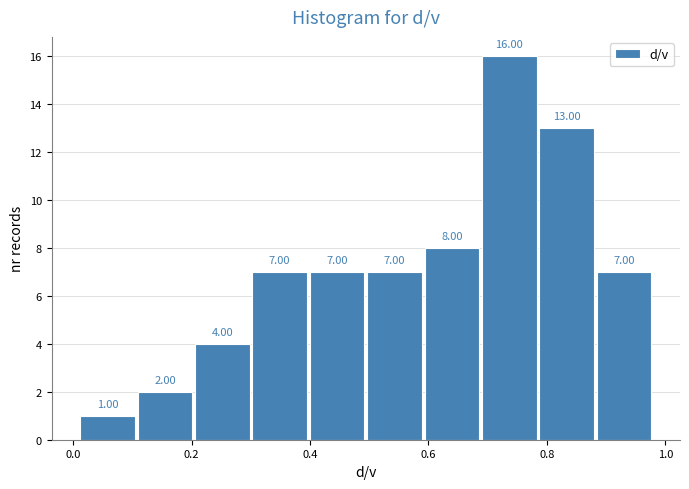

Which range on the x-axis has the tallest bar?

0.68 to 0.78